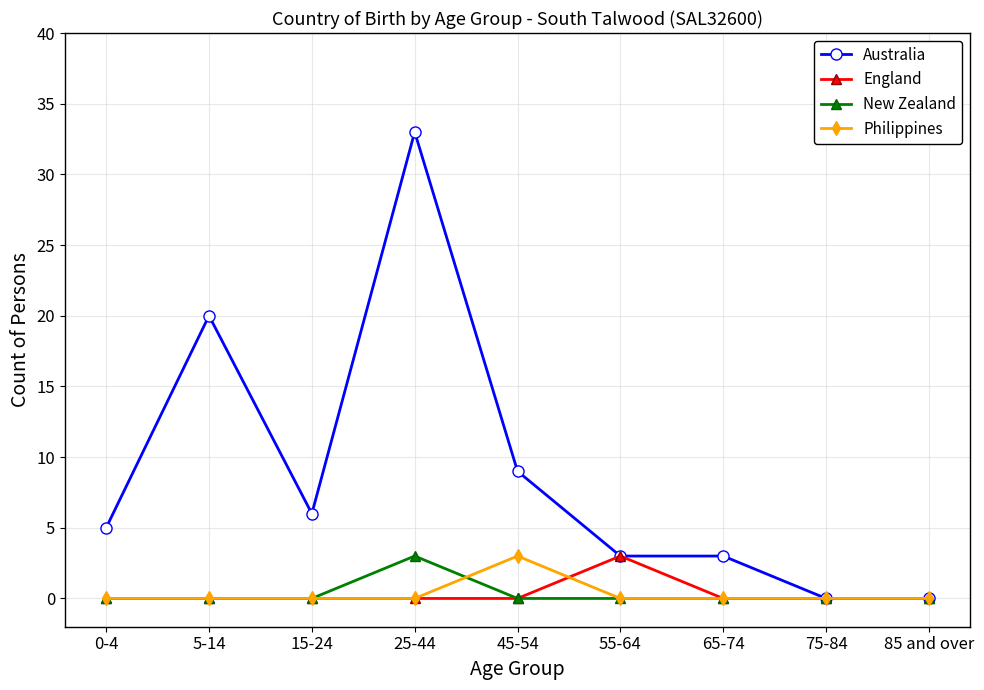

True or false: Philippines has more than 0 interior local peaks.

True